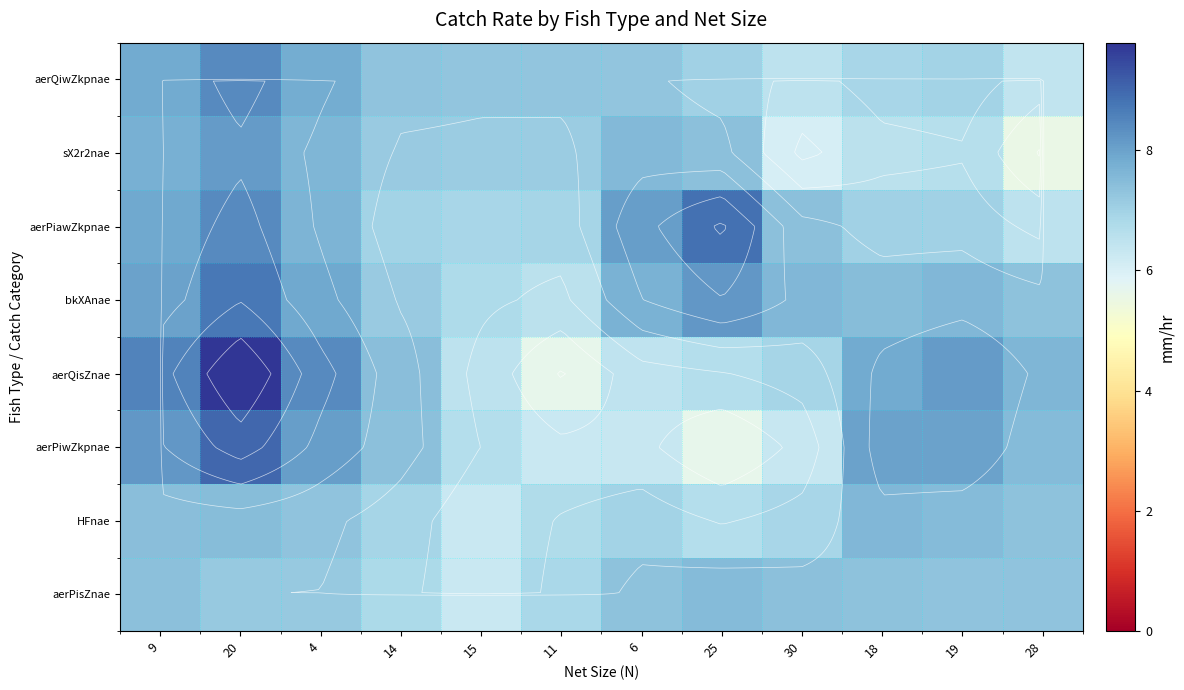

True or false: aerPiawZkpnae has a value of 13.4 at 4.

False